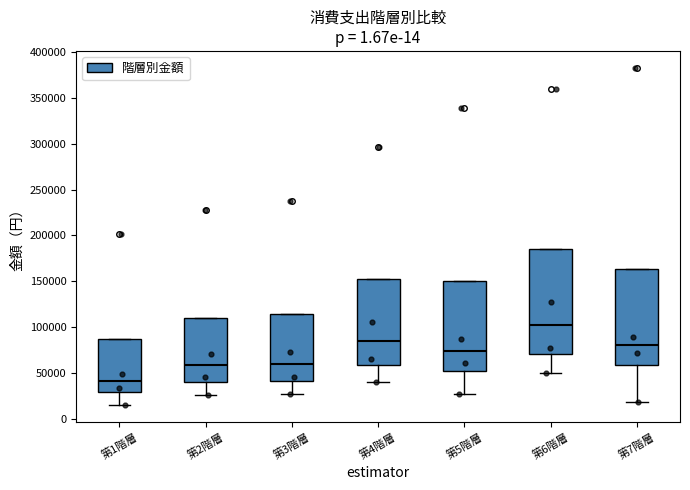

Reading left to right, transcribe this box plot: for each box, give where its median line is, the range the box spans, and where its two whiskers end, as read against the y-axis. The values are not printed on the chart, so give them approximately, as read against the axis.

第1階層: median 40000, box 30000 to 85000, whiskers 15000 to 85000
第2階層: median 60000, box 40000 to 110000, whiskers 25000 to 110000
第3階層: median 60000, box 40000 to 115000, whiskers 25000 to 115000
第4階層: median 85000, box 60000 to 155000, whiskers 40000 to 155000
第5階層: median 75000, box 50000 to 150000, whiskers 25000 to 150000
第6階層: median 100000, box 70000 to 185000, whiskers 50000 to 185000
第7階層: median 80000, box 60000 to 165000, whiskers 20000 to 165000